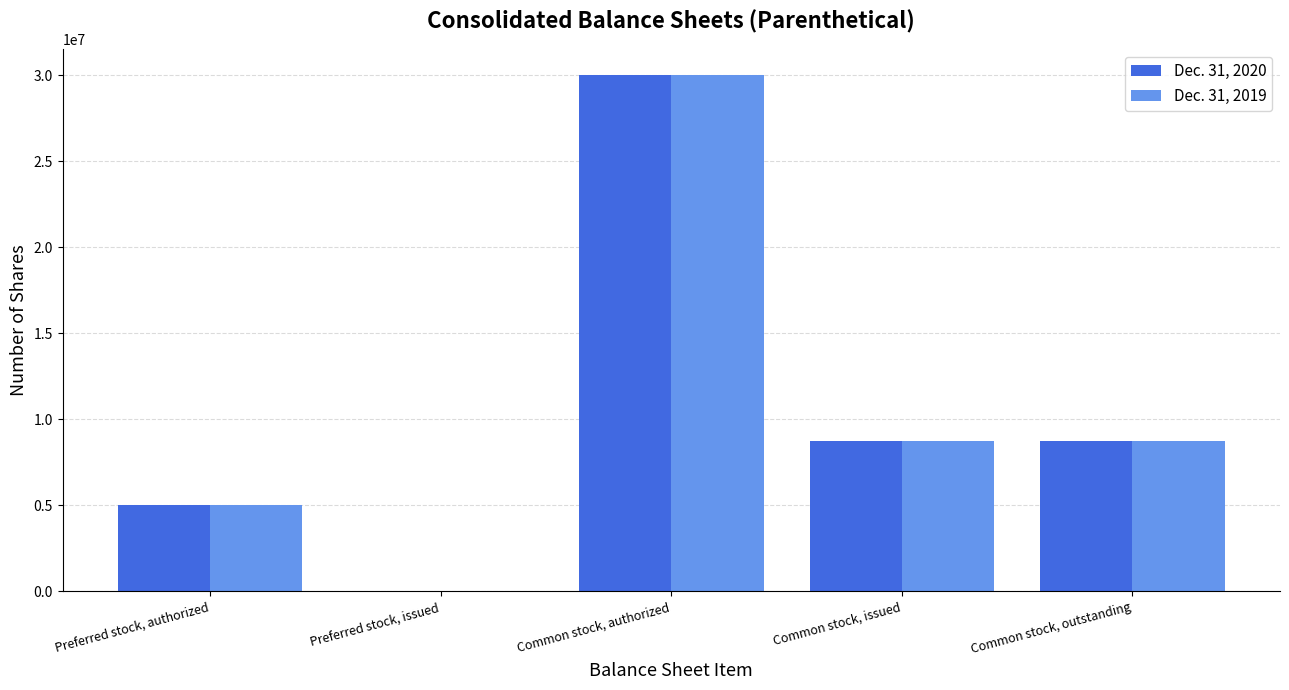

Reading left to right, what are all the values shown in this chart?

Dec. 31, 2020: 5000000	0	30000000	8726045	8726045
Dec. 31, 2019: 5000000	0	30000000	8726045	8726045